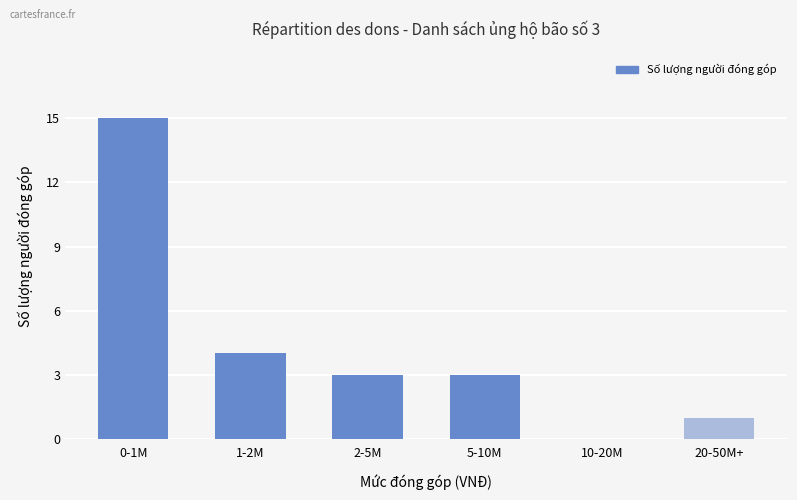

How many data points does each series have?

6